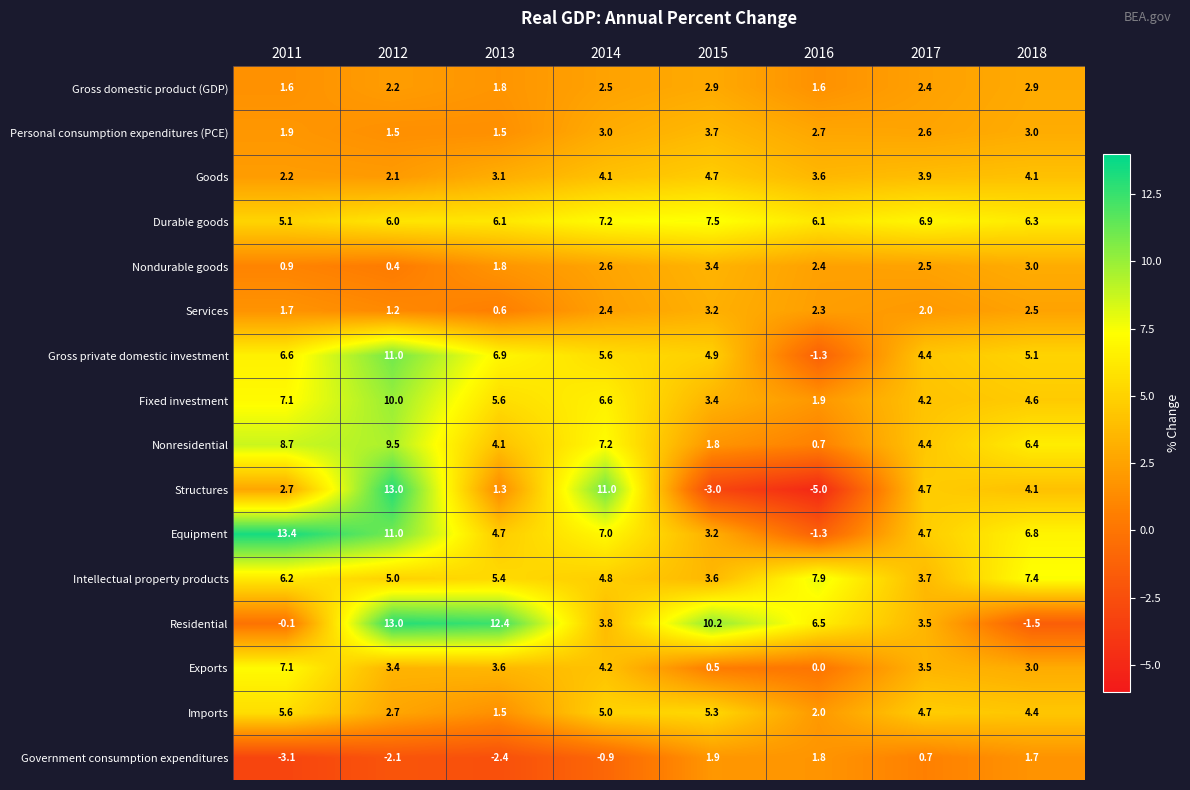

What is the sum of the Residential values at 2016 and 2012?

19.5